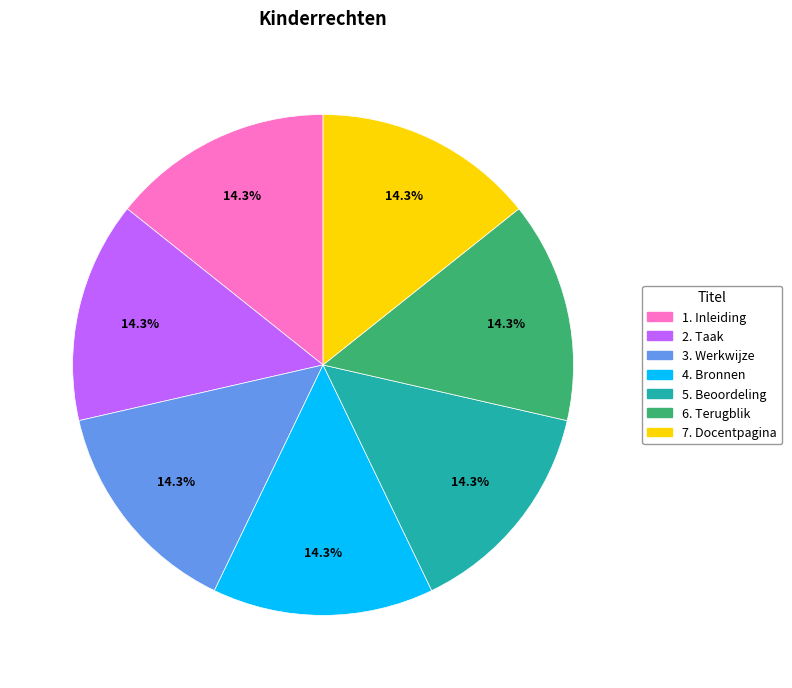

Is it true that 3. Werkwijze is 14% of the pie?

True